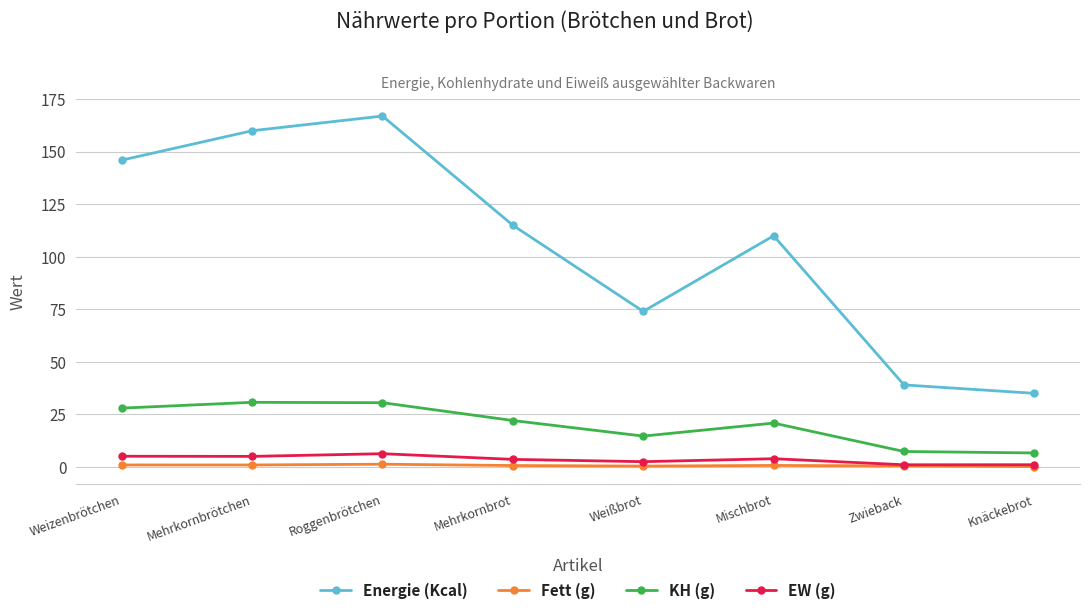

What is the highest value of the KH (g) series?

30.7